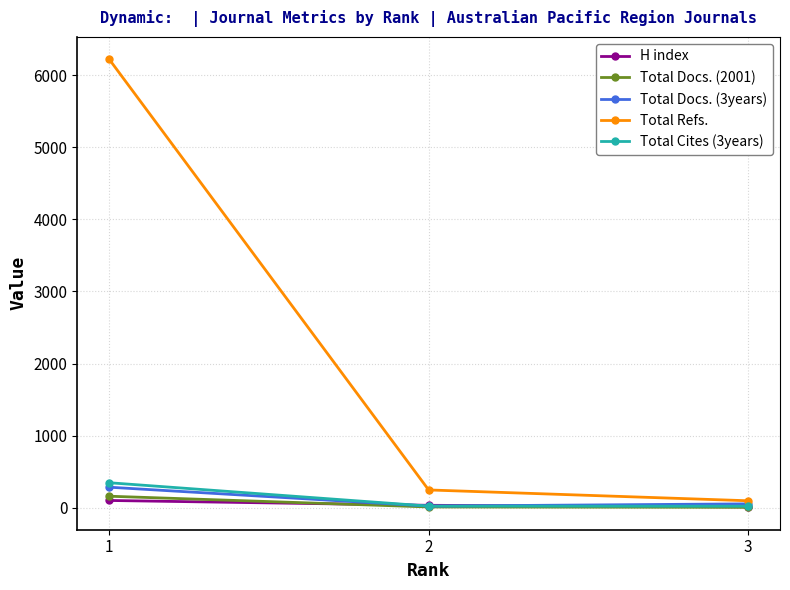

At which category is the sum across all series the highest?

1